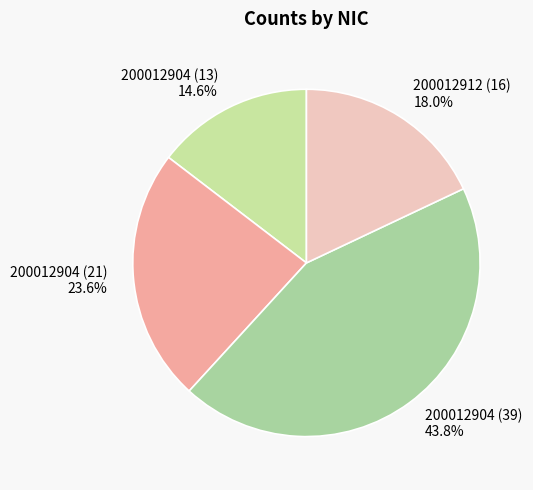

Is there a majority slice in this chart?

No